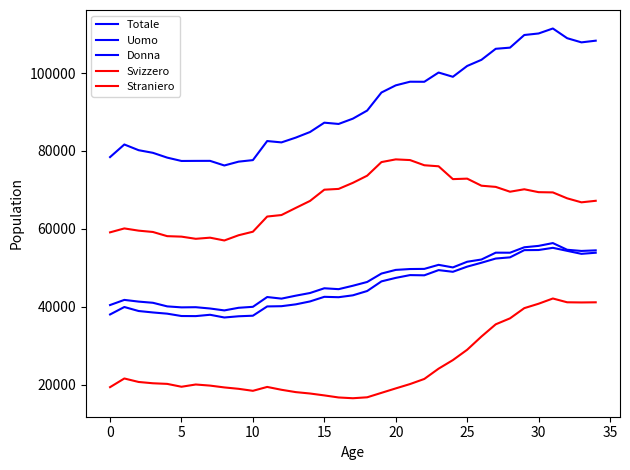

Which series has the largest range (max minus min)?

Totale